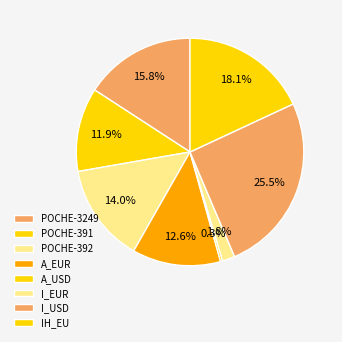

Which has a higher value, A_USD or POCHE-391?

POCHE-391